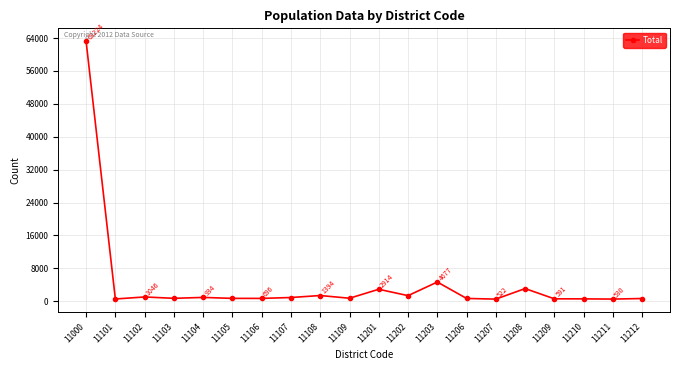

Reading left to right, transcribe all the data shown in this chart.

63224	553	1046	716	934	701	696	912	1394	734	2914	1364	4677	685	522	3084	591	582	530	665